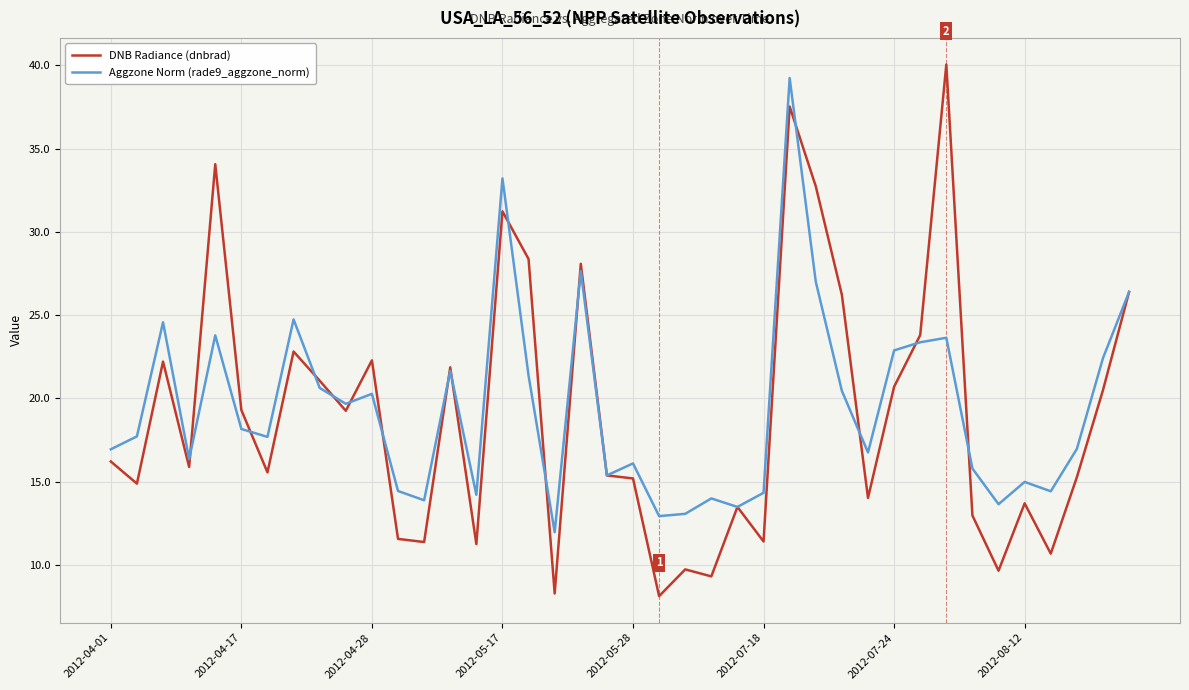

Which series has the widest spread of values?

DNB Radiance (dnbrad)